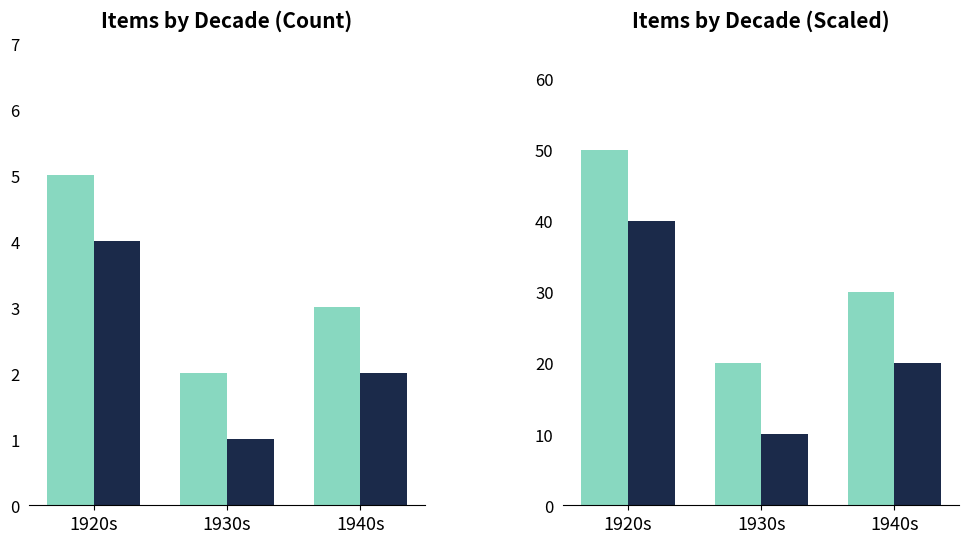

Count the number of categories in the chart.

3